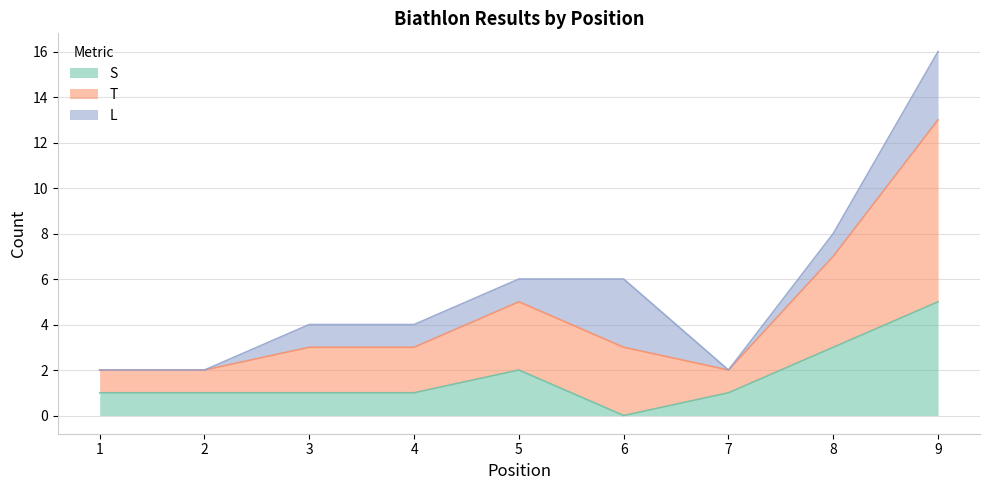

At how many categories does at least one series exceed 14?

1